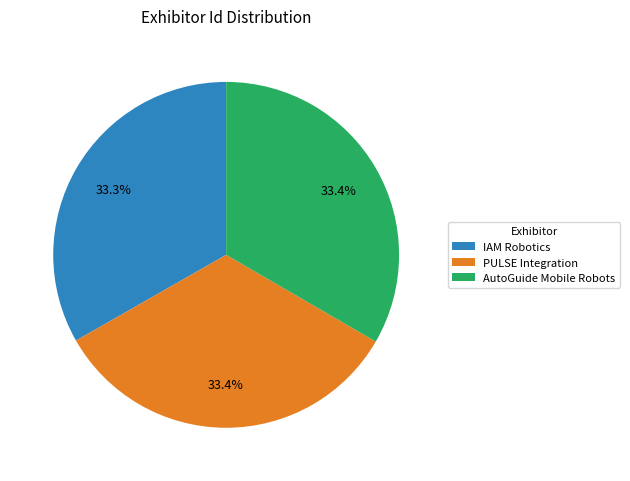

What is the ratio of the value at PULSE Integration to the value at AutoGuide Mobile Robots?

1.0